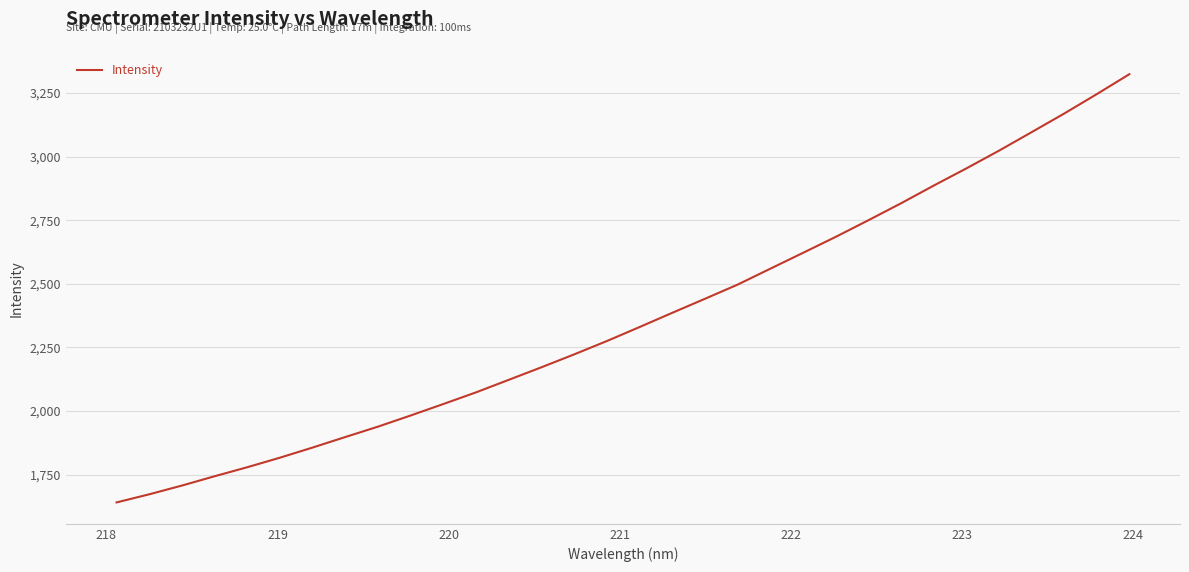

What is the maximum value shown in the chart?

3324.4